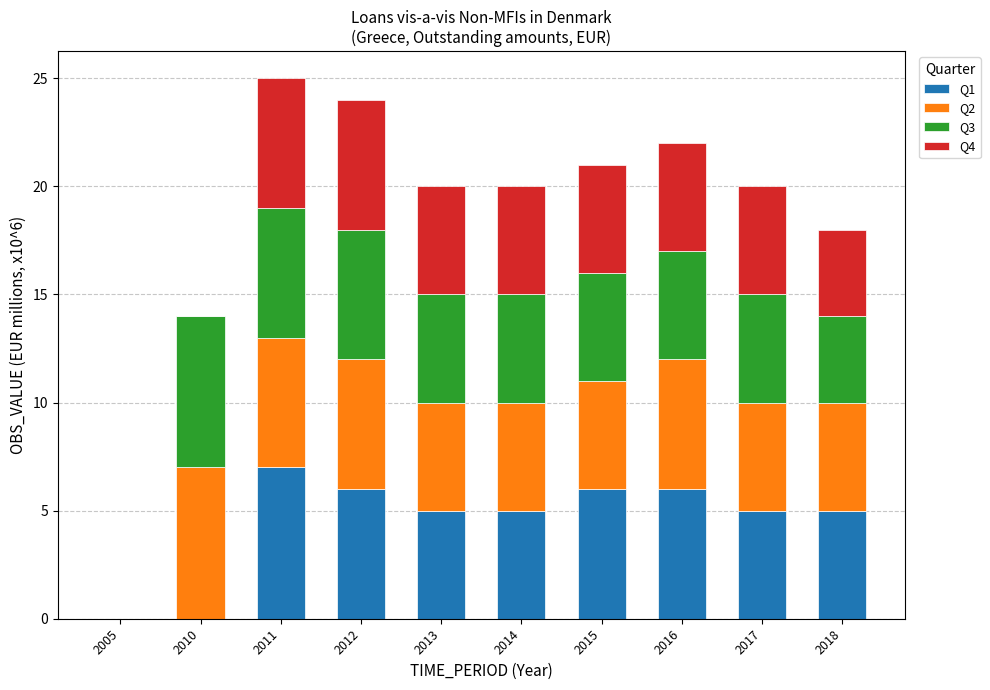

What is the total value across all series at 2016?

22